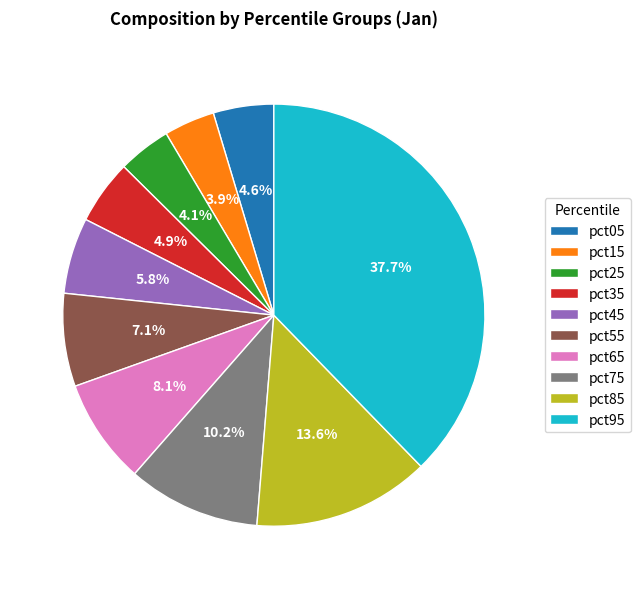

Between pct65 and pct35, which is larger?

pct65